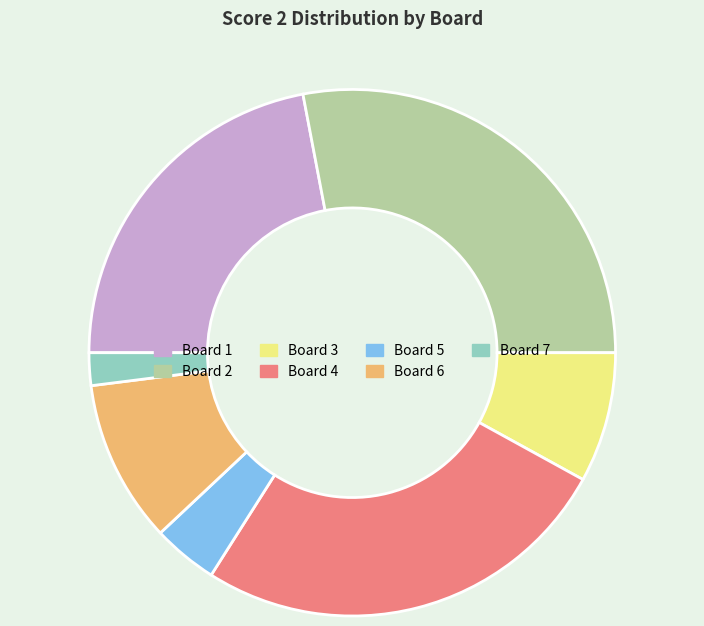

The Board 5 slice represents 4% of the pie. True or false?

True